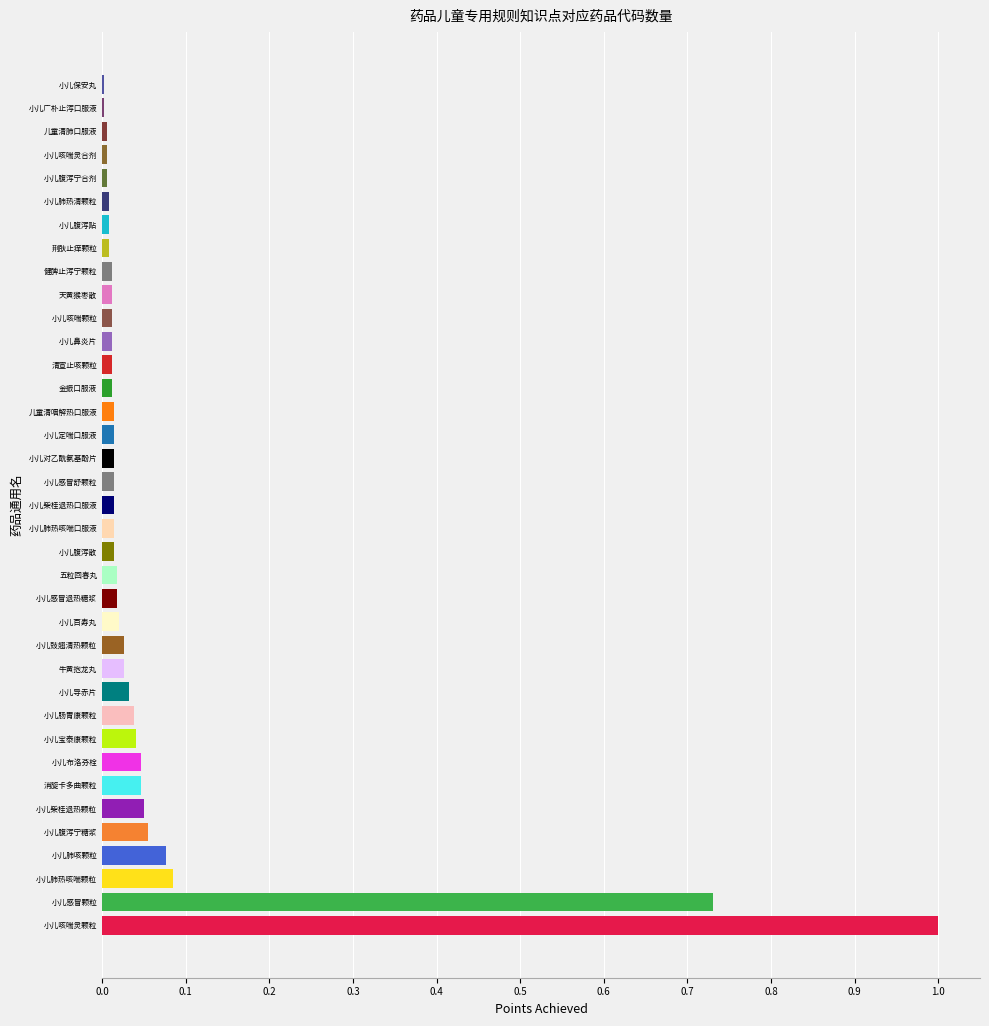

Between 小儿咳喘灵合剂 and 小儿柴桂退热颗粒, which is larger?

小儿柴桂退热颗粒